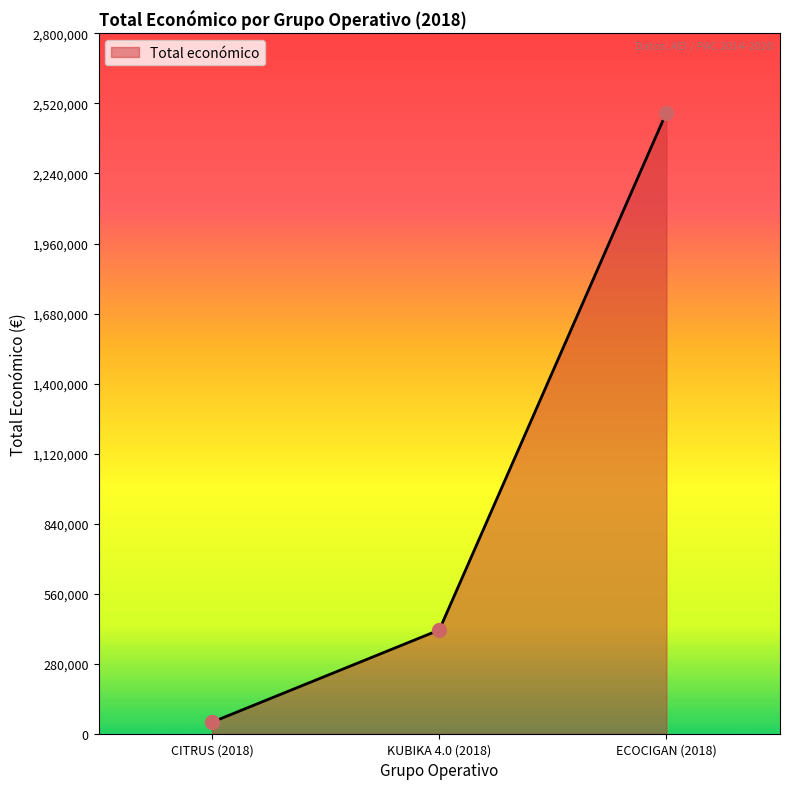

What is the change in value from CITRUS (2018) to ECOCIGAN (2018)?

+2437414